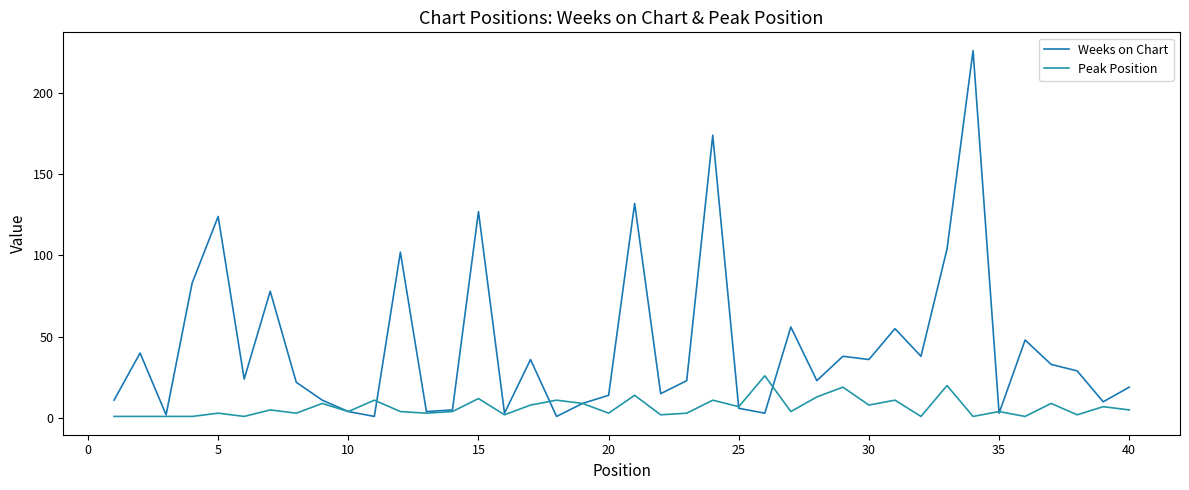

How many series are shown in this chart?

2